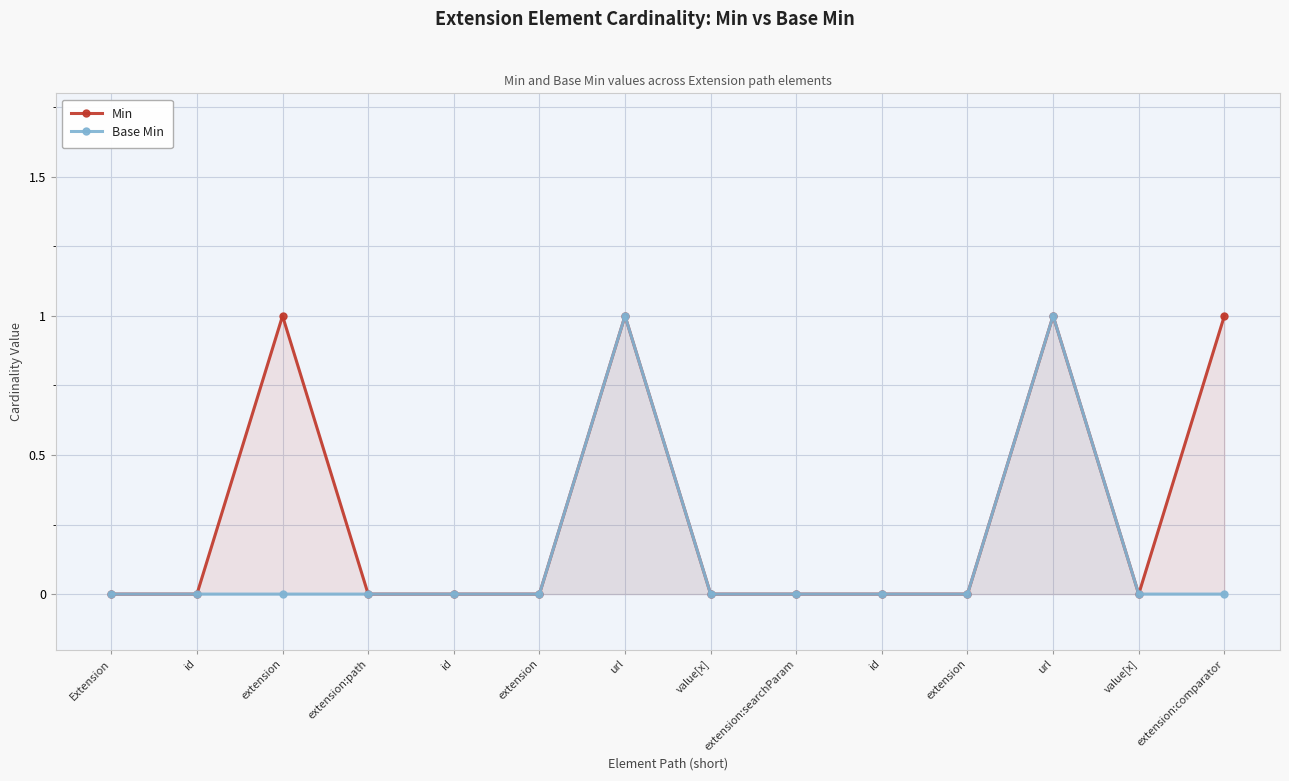

What are all the series names shown in the legend?

Min, Base Min